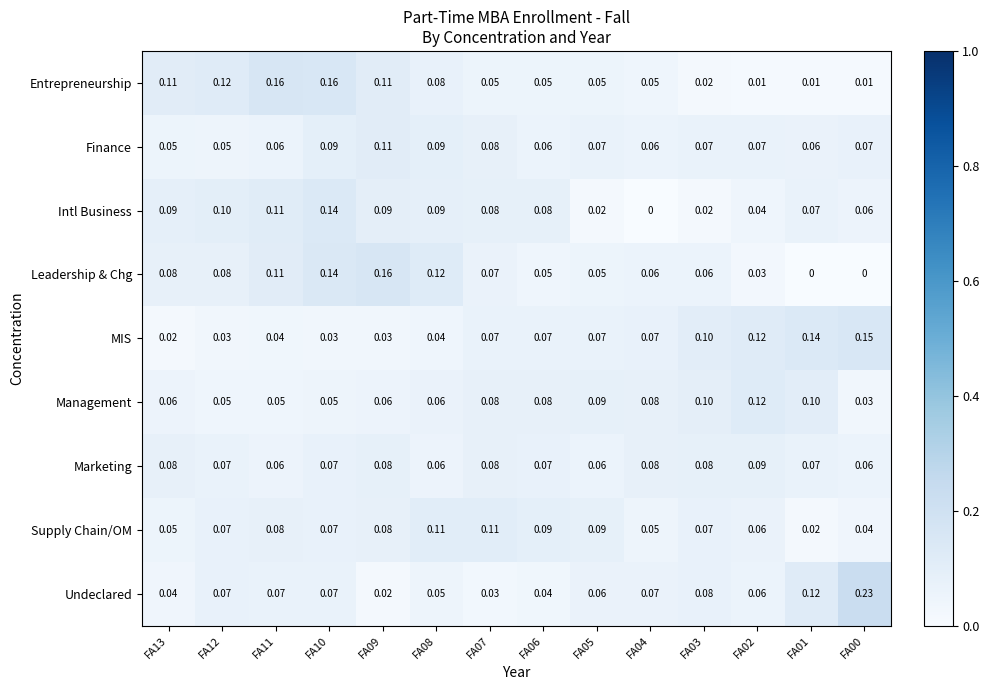

Which series changed the most between FA07 and FA00?

Undeclared